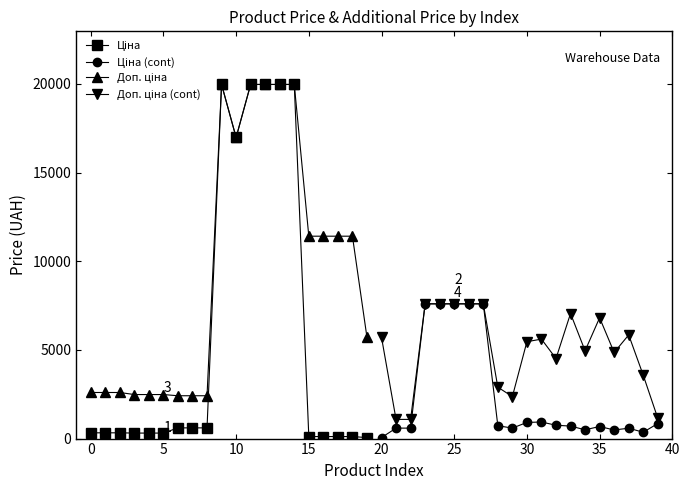

True or false: Доп. ціна (cont) has more than 0 points higher than both neighbors.

True